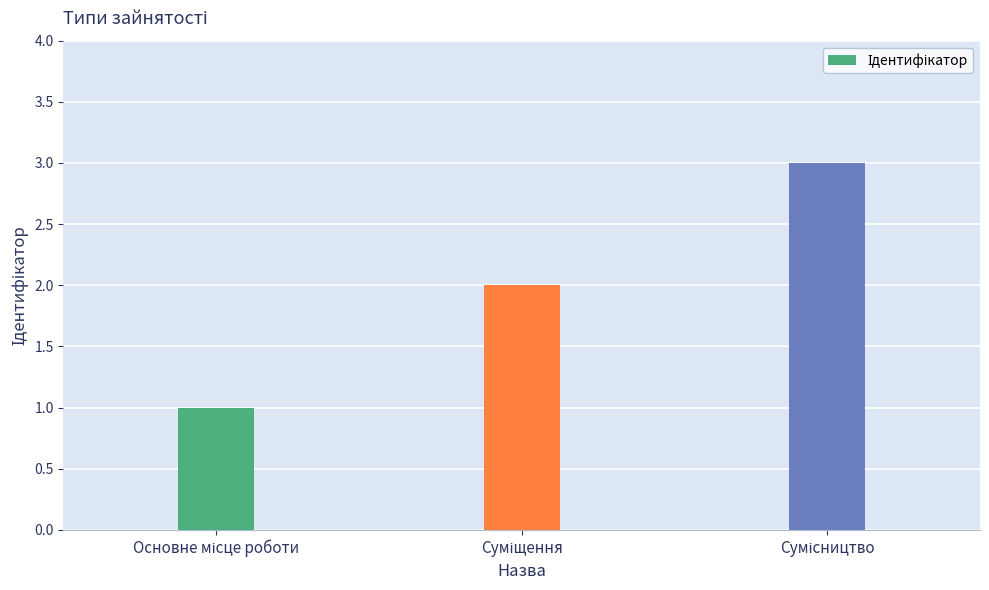

What is the sum of all values?

6